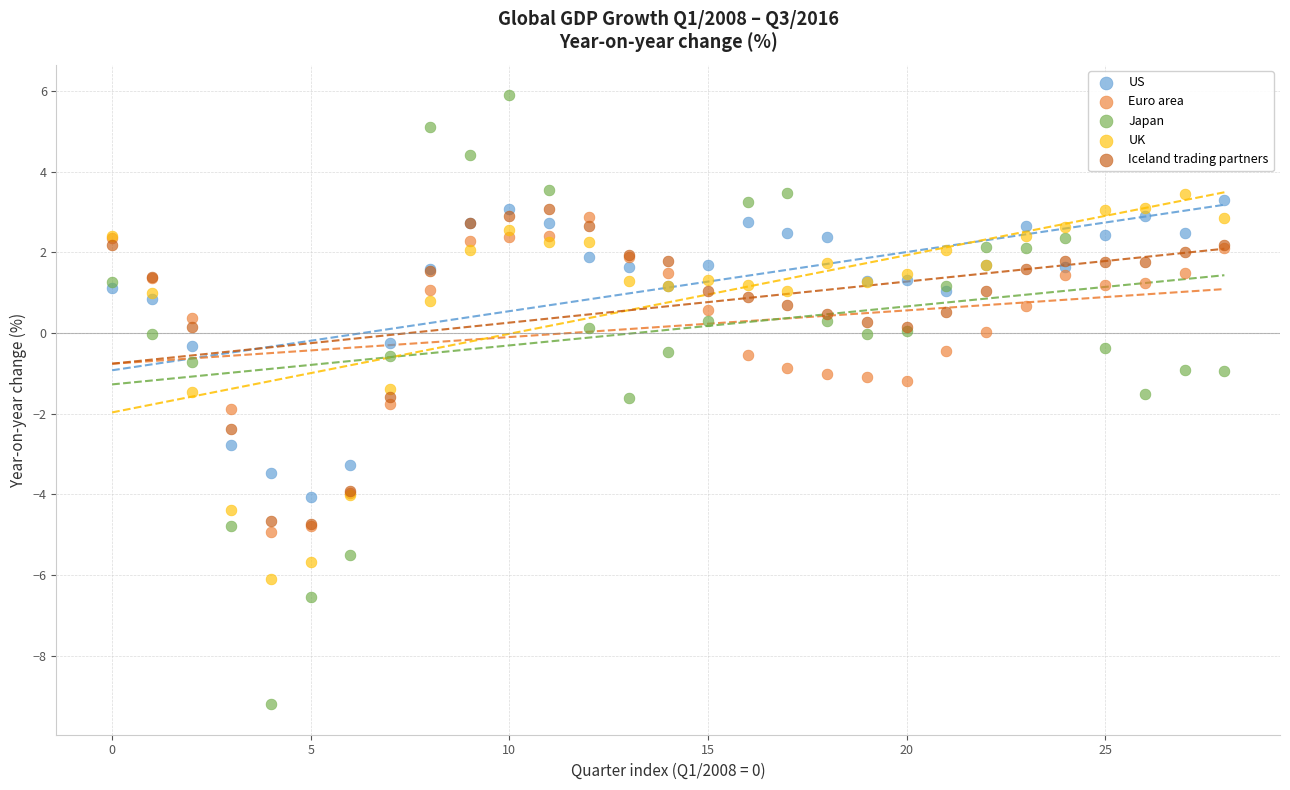

Which series reaches the minimum Y coordinate?

Japan